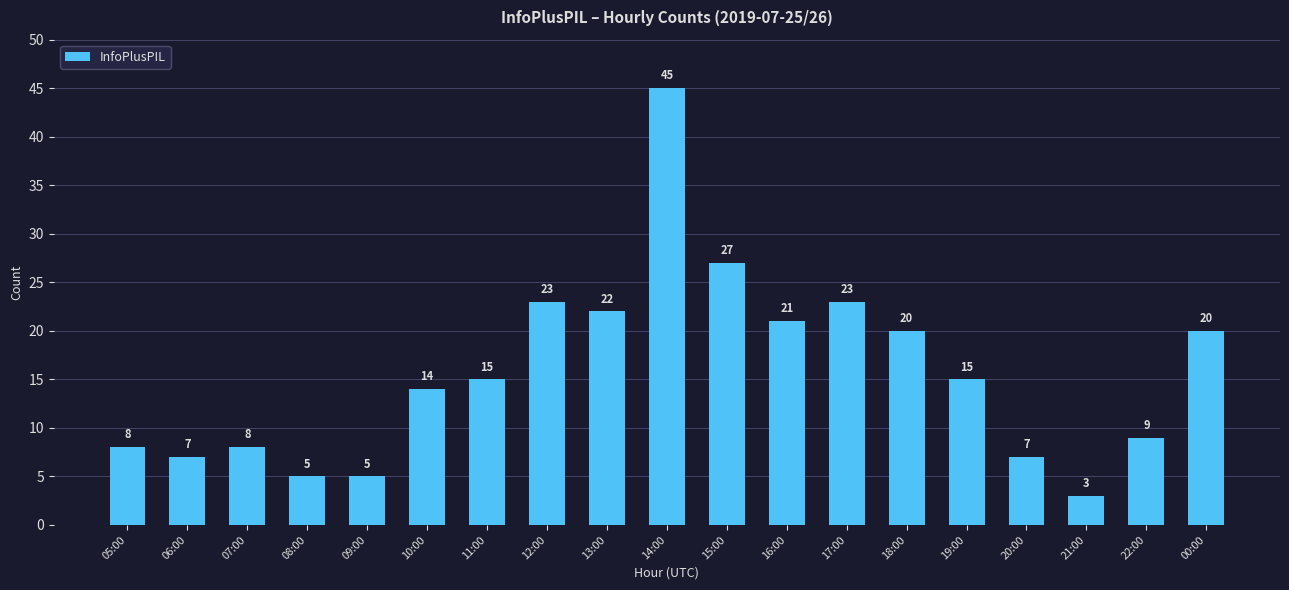

What is the difference between the second highest and second lowest values?

22